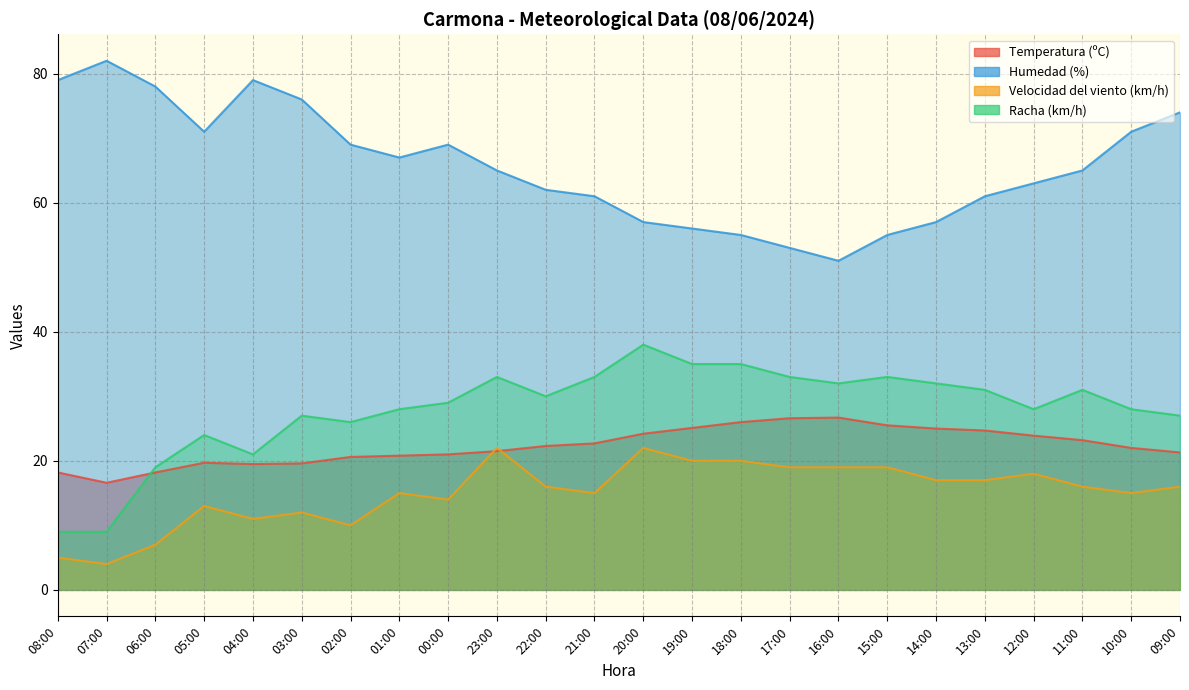

At which label does Humedad (%) reach its minimum?

16:00